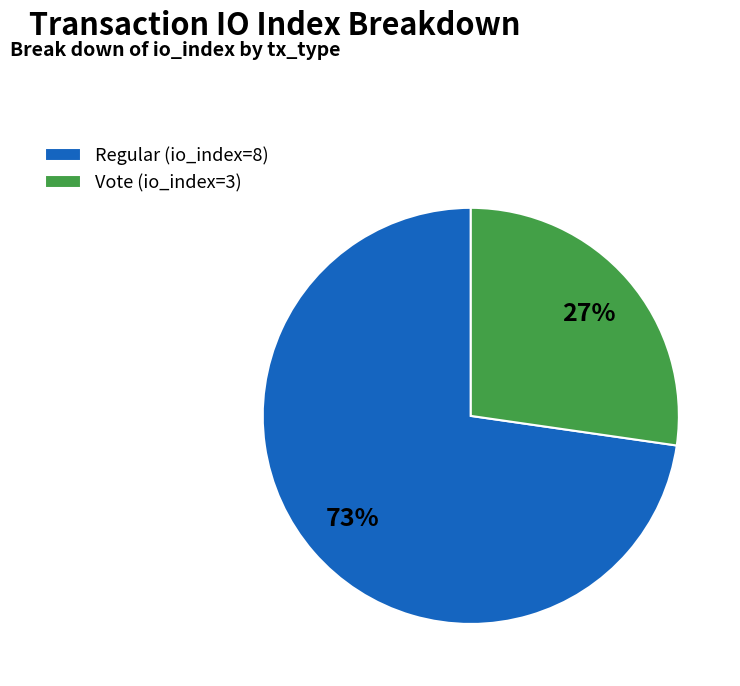

The Vote (io_index=3) slice represents 27% of the pie. True or false?

True